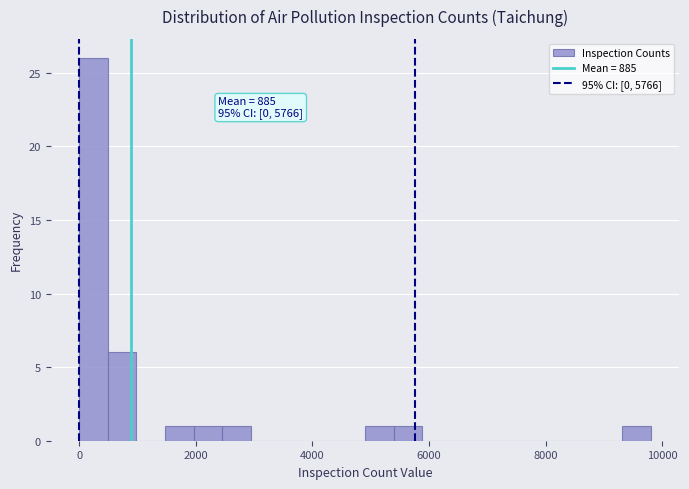

Read against the x-axis, roughly where is the centre of the tallest bar?

200